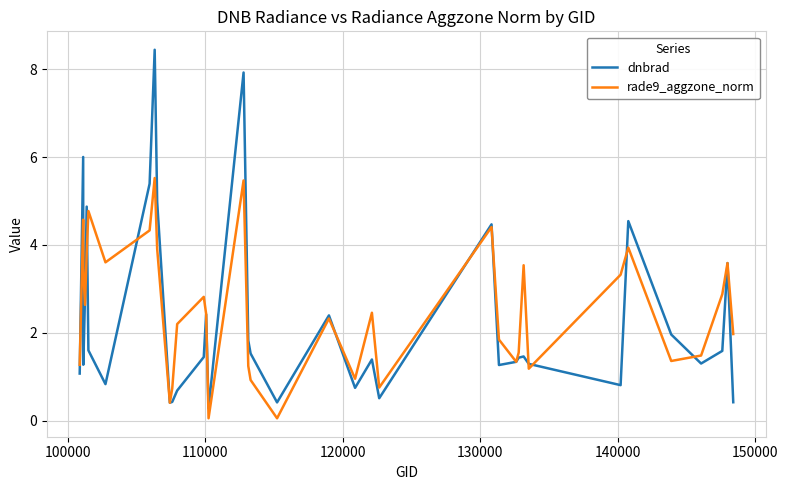

What is the maximum value for dnbrad?

8.4